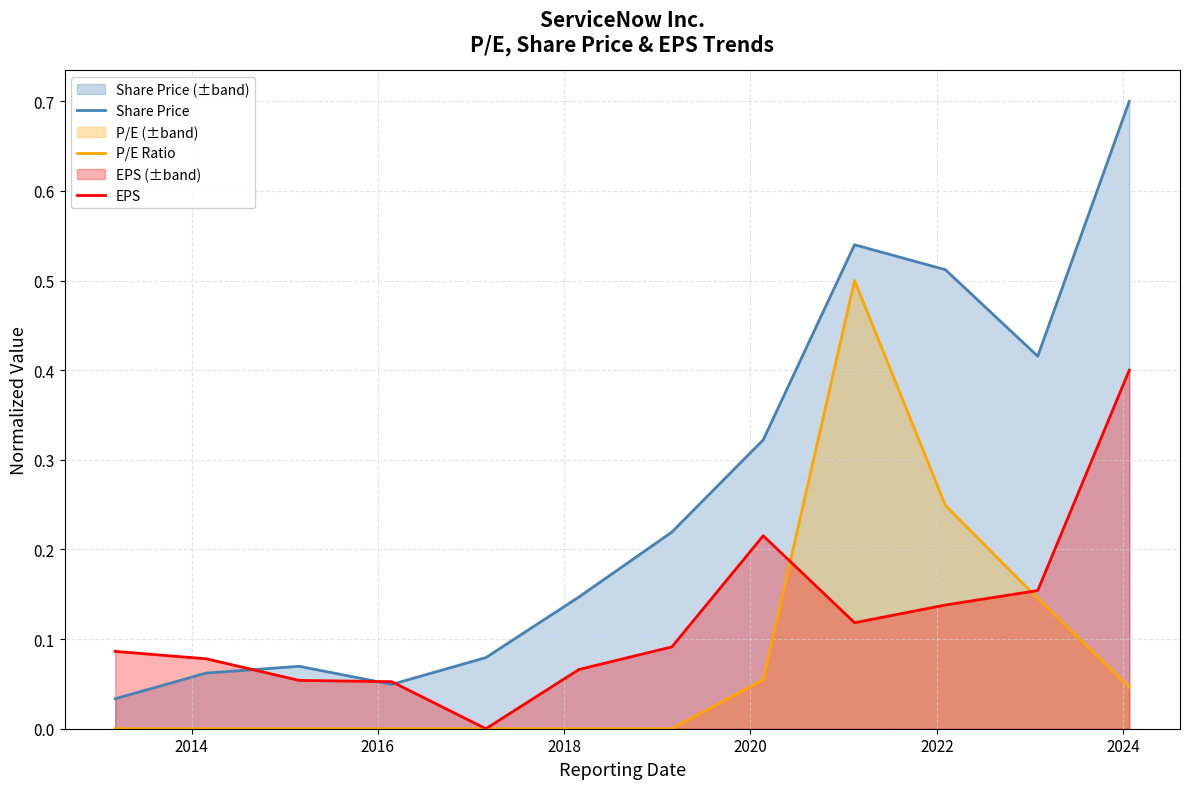

Which series has the widest spread of values?

Share Price